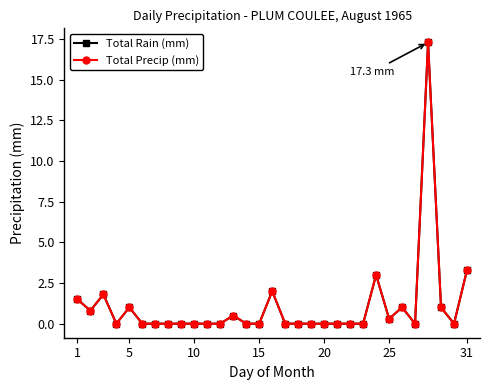

How many lines are shown in the chart?

2